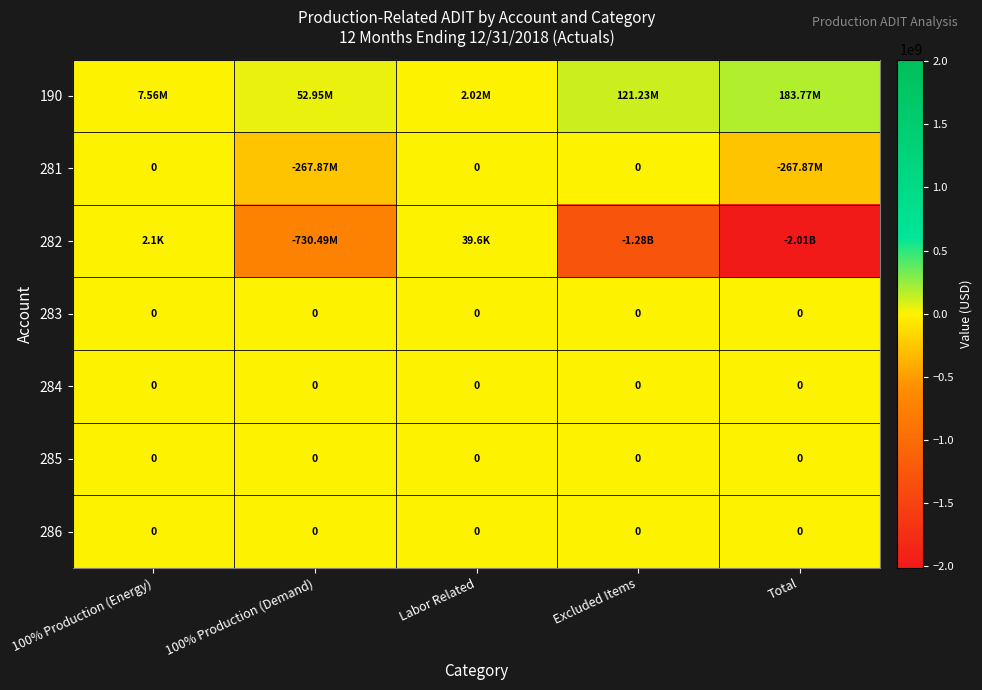

What is the greatest value displayed?

183767135.6